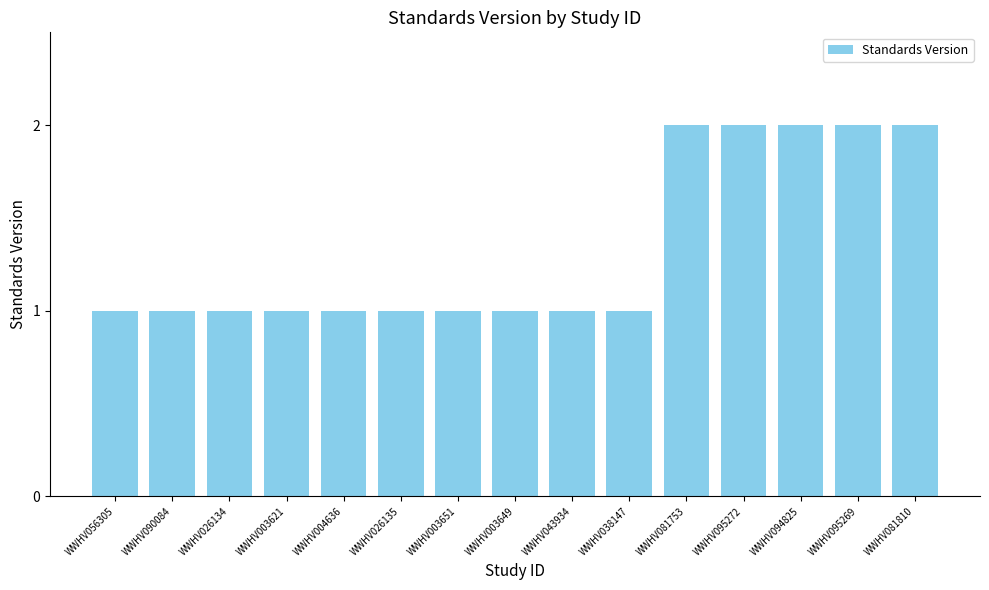

Reading left to right, what are all the values shown in this chart?

1	1	1	1	1	1	1	1	1	1	2	2	2	2	2